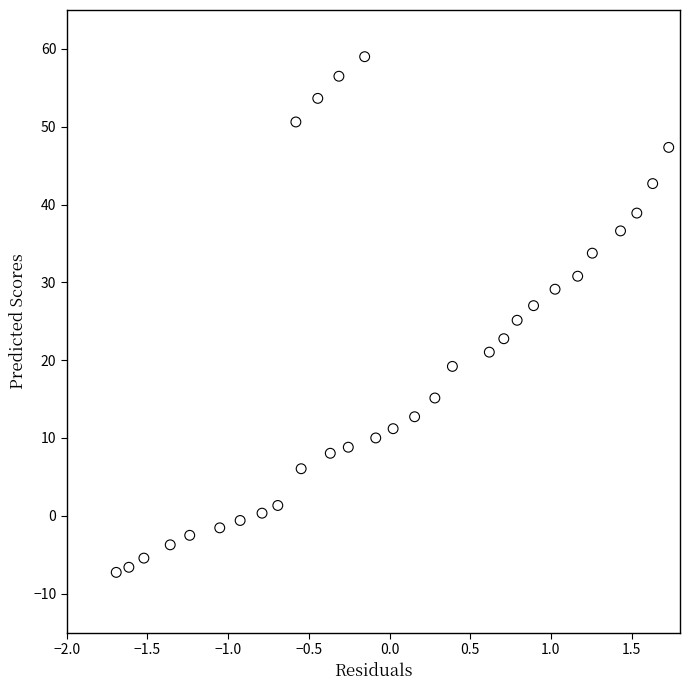

What is the range of X values (max minus min)?

3.4